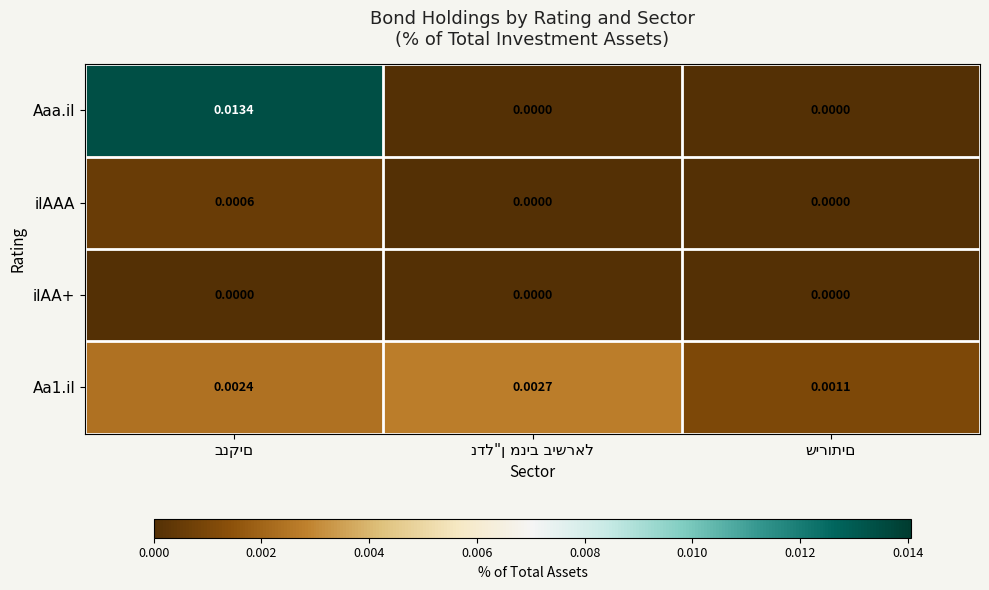

Which series has the largest range (max minus min)?

Aaa.il